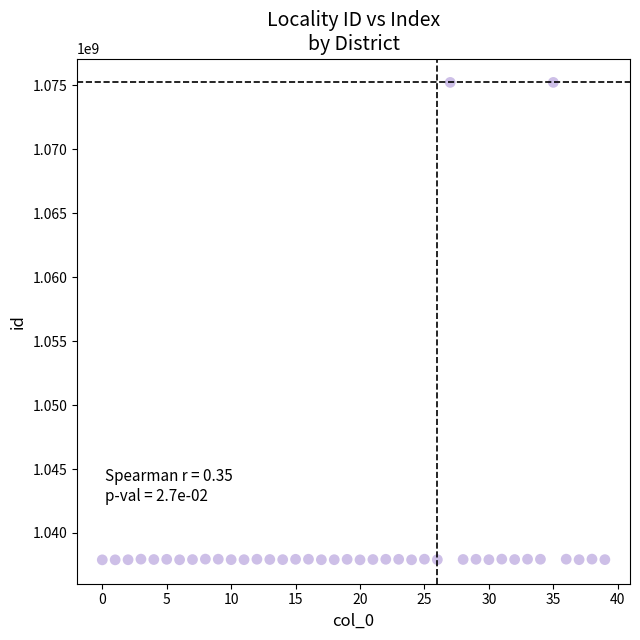

What is the range of Y values (max minus min)?

37333127